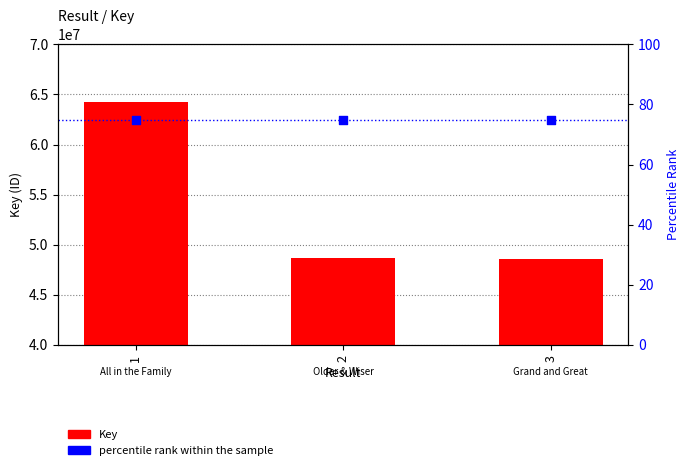

Which series reaches the maximum Y coordinate?

Key